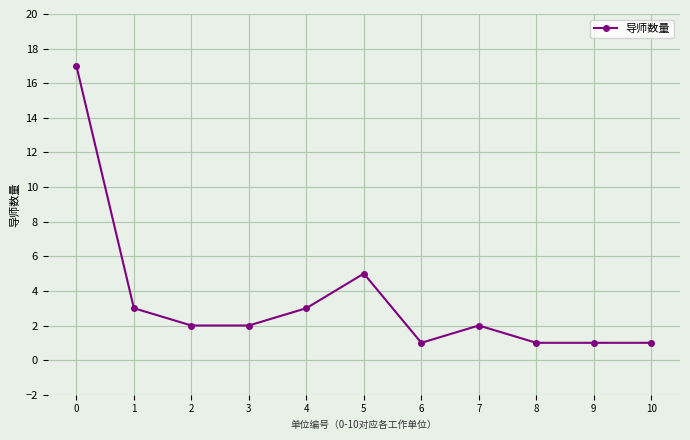

At which category does the data reach its first local peak?

5